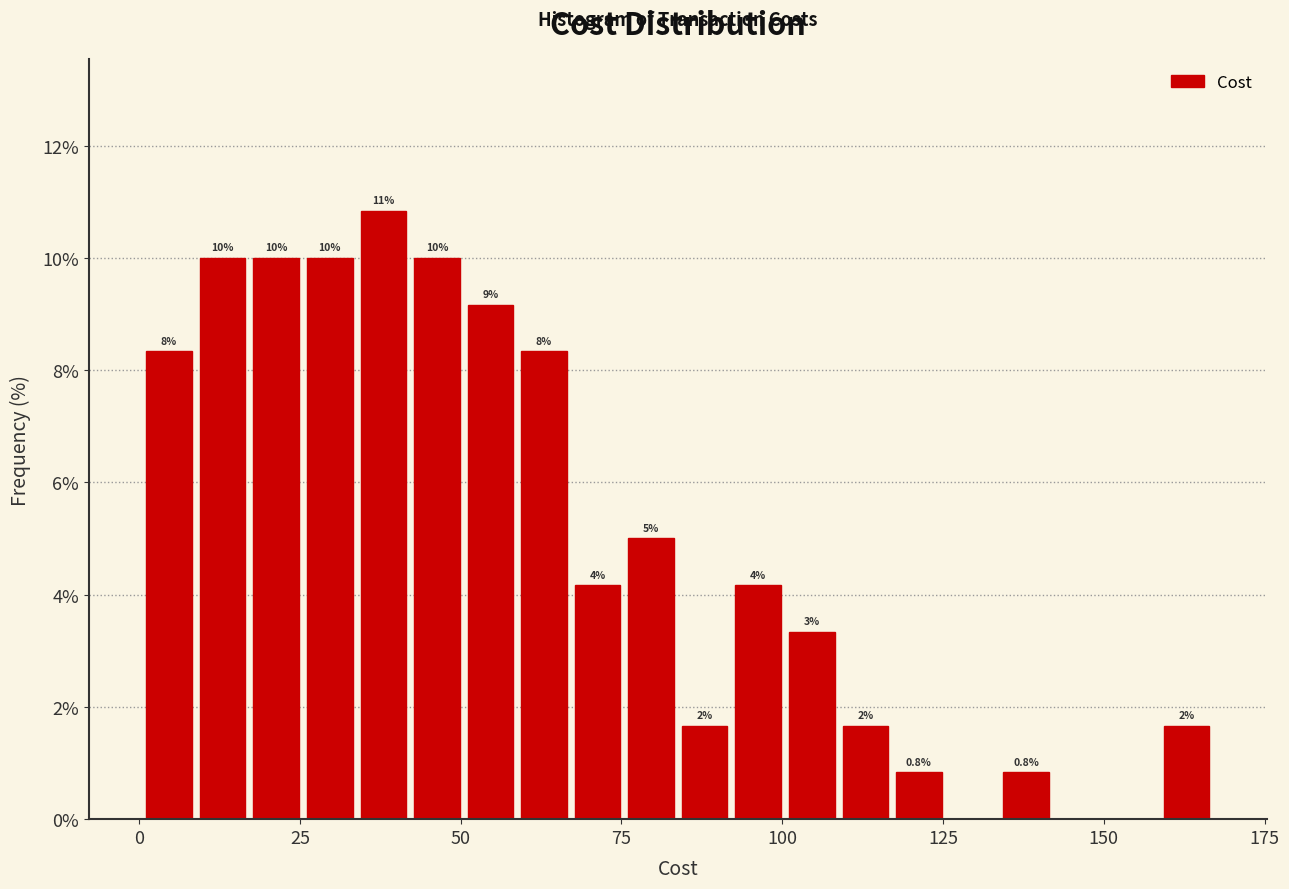

Around what value on the x-axis is the tallest bar? Give the approximate position of its centre, as read against the axis.

40